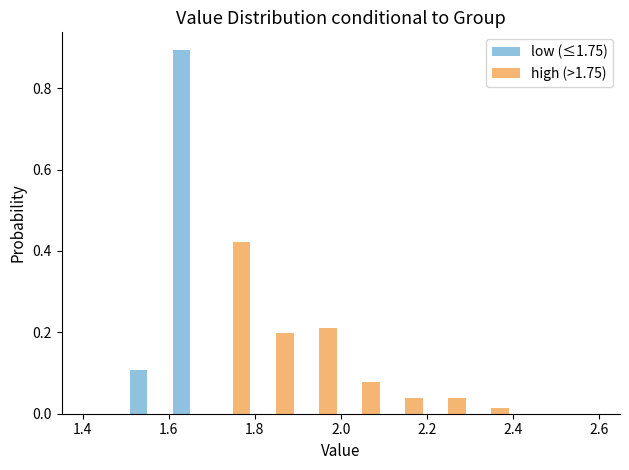

Reading left to right, list every range on the x-axis with the height of the bar of each series over it. The values are not printed on the chart, so give them approximately, as read against the axis.

1.4 to 1.5: low (≤1.75)=0	high (>1.75)=0
1.5 to 1.6: low (≤1.75)=0.10	high (>1.75)=0
1.6 to 1.7: low (≤1.75)=0.90	high (>1.75)=0
1.7 to 1.8: low (≤1.75)=0	high (>1.75)=0.42
1.8 to 1.9: low (≤1.75)=0	high (>1.75)=0.20
1.9 to 2.0: low (≤1.75)=0	high (>1.75)=0.22
2.0 to 2.1: low (≤1.75)=0	high (>1.75)=0.08
2.1 to 2.2: low (≤1.75)=0	high (>1.75)=0.04
2.2 to 2.3: low (≤1.75)=0	high (>1.75)=0.04
2.3 to 2.4: low (≤1.75)=0	high (>1.75)=under 0.02
2.4 to 2.5: low (≤1.75)=0	high (>1.75)=0
2.5 to 2.6: low (≤1.75)=0	high (>1.75)=0